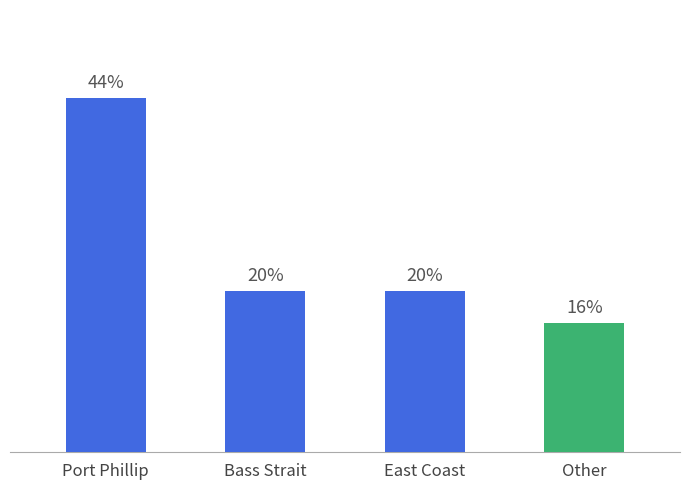

At which category does the chart reach its peak across all series?

Port Phillip